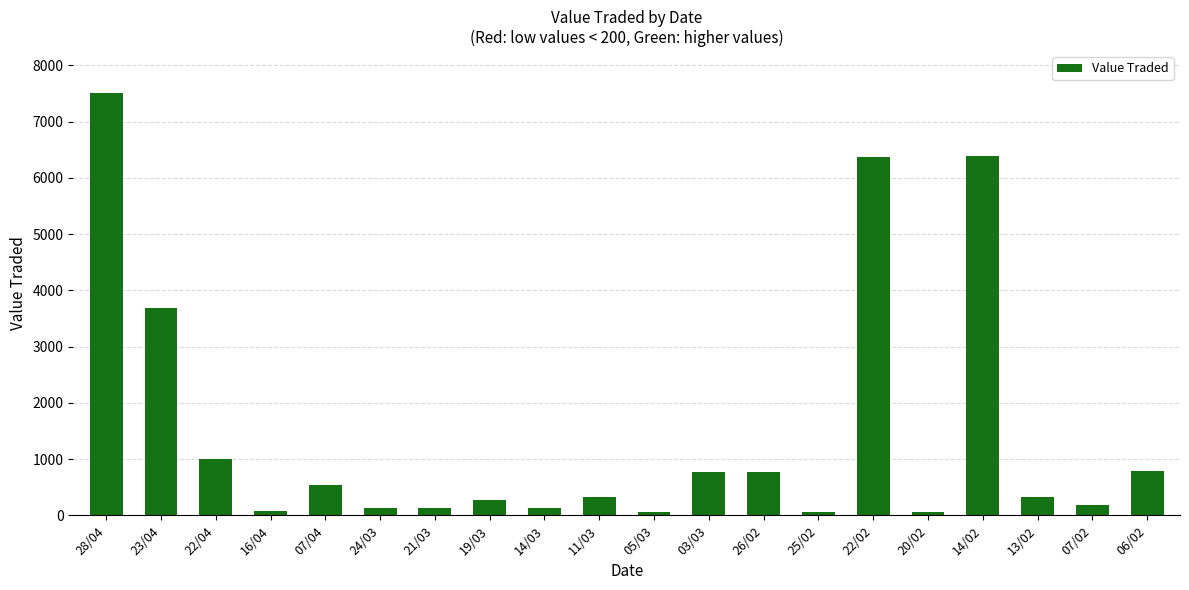

Which label corresponds to the largest value in the chart?

28/04